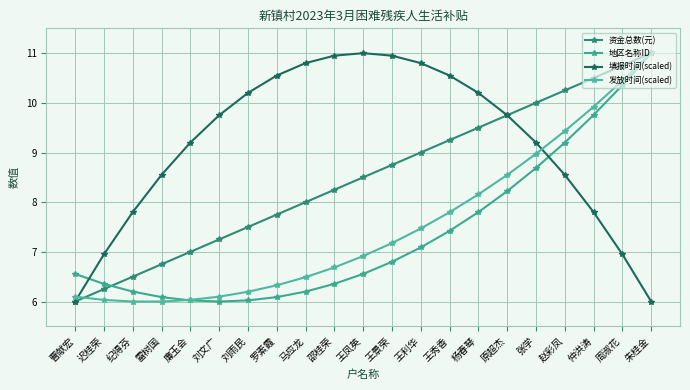

What is the value of the 发放时间(scaled) point at the 11th from the left?

6.9